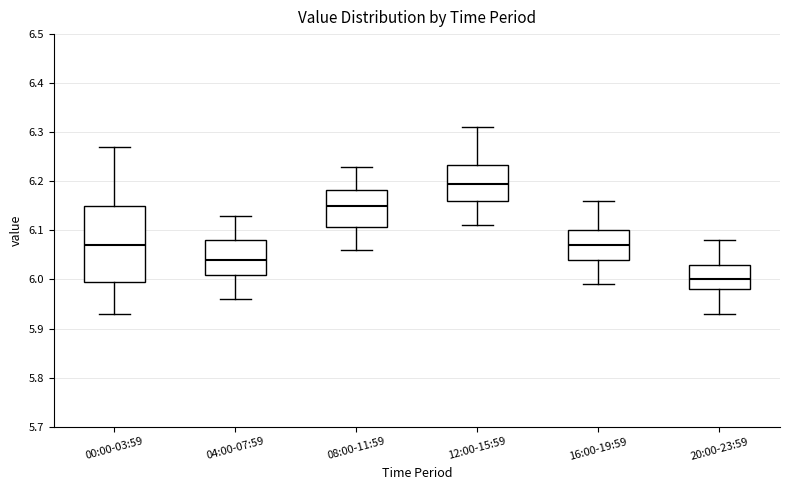

Where does the median line of the box for 20:00-23:59 sit on the y-axis? The values are not printed on the chart, so give them approximately, as read against the axis.

6.00